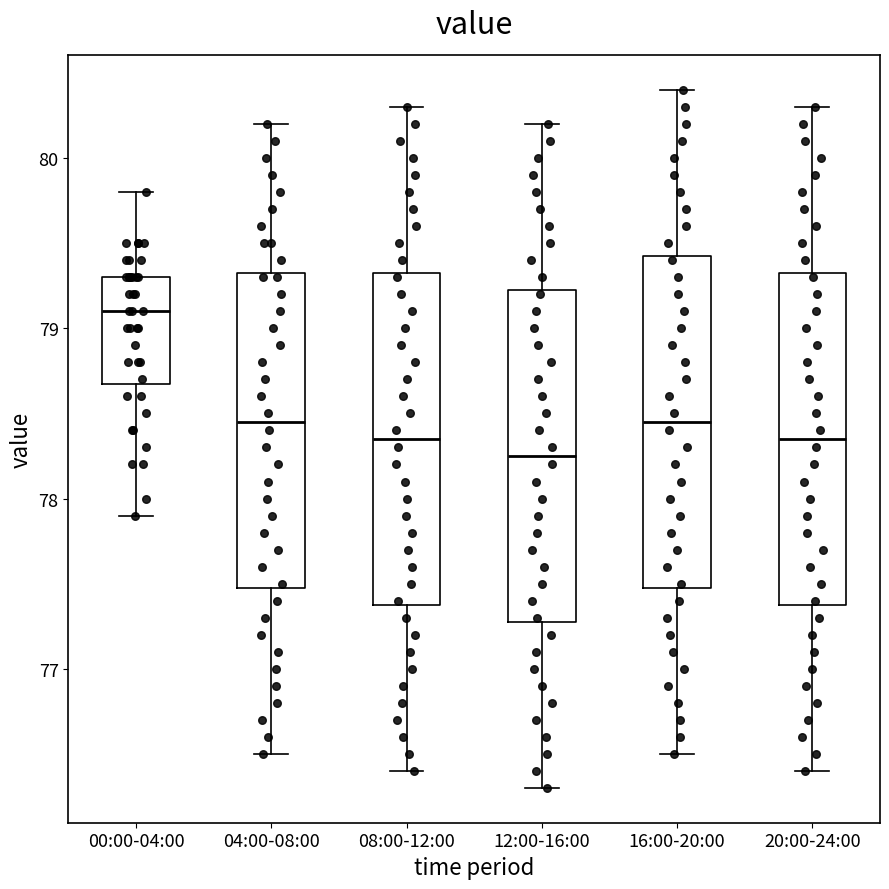

Where does the lower whisker of the box for 20:00-24:00 end on the y-axis? The values are not printed on the chart, so give them approximately, as read against the axis.

76.4